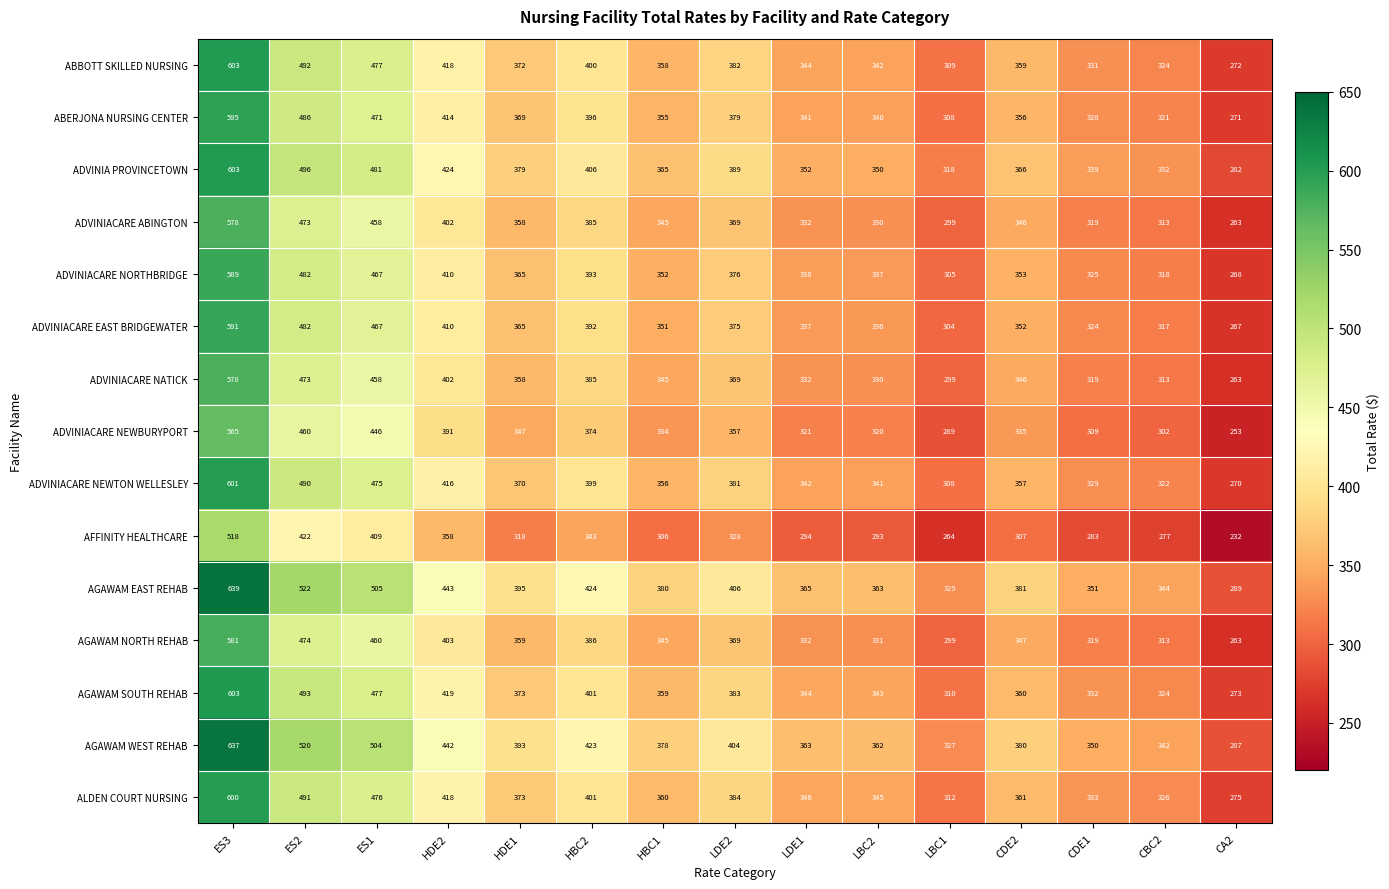

Is it true that AGAWAM WEST REHAB equals 215 at LDE1?

False